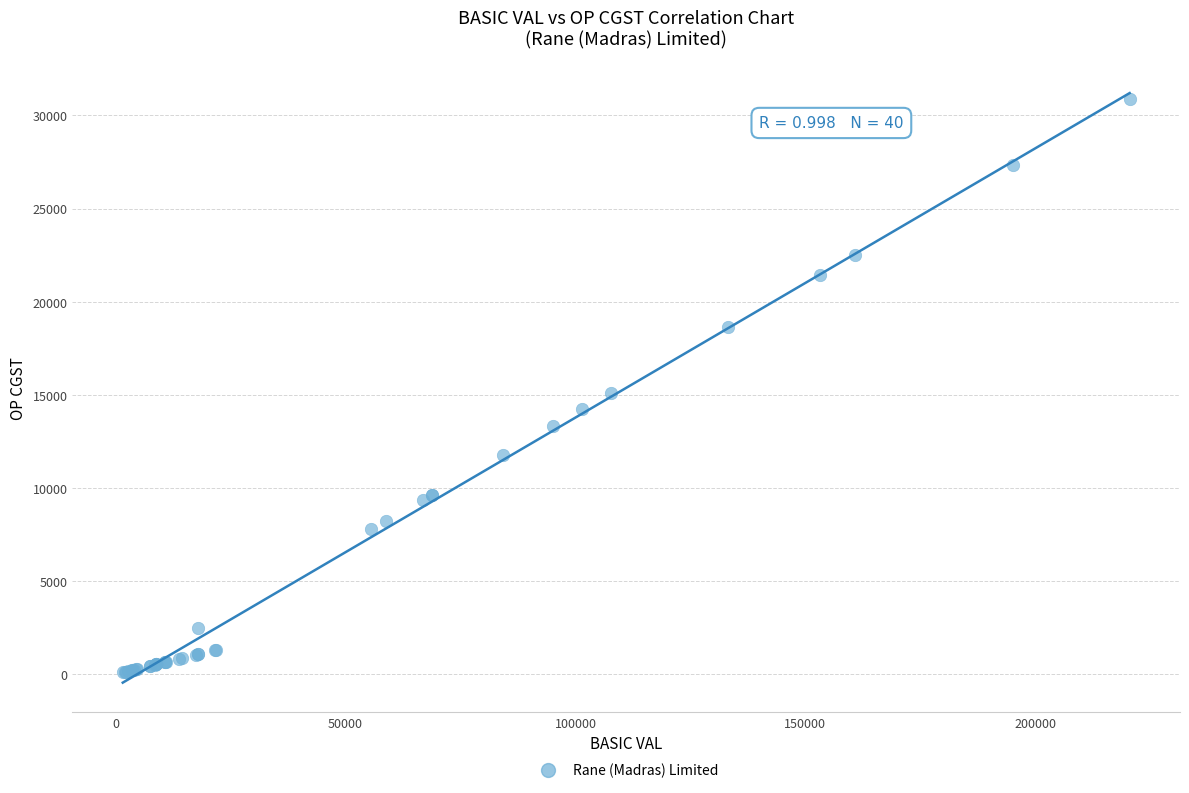

What Y value in the scatter plot is closest to 15483?

15082.2